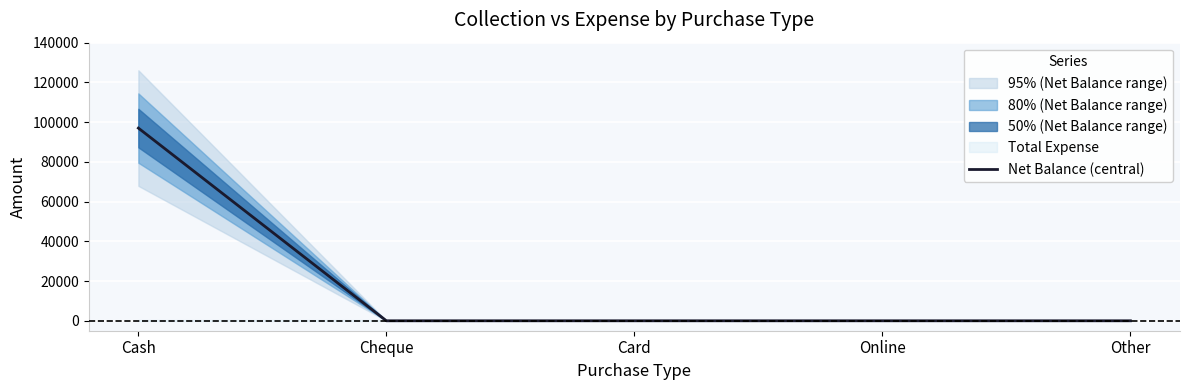

The value at Online is 0. True or false?

True